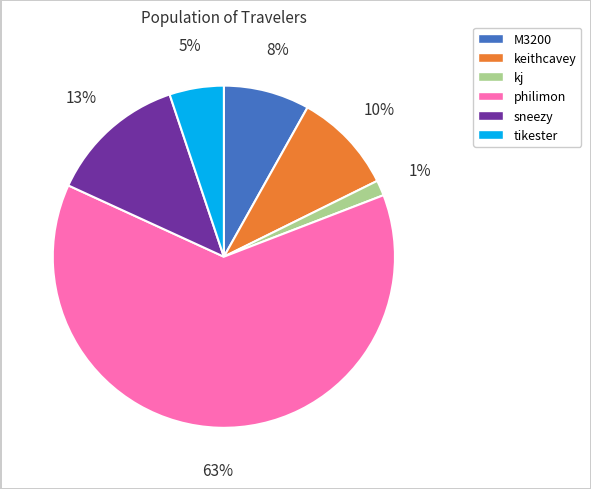

To the nearest percent, what portion does philimon represent?

63%